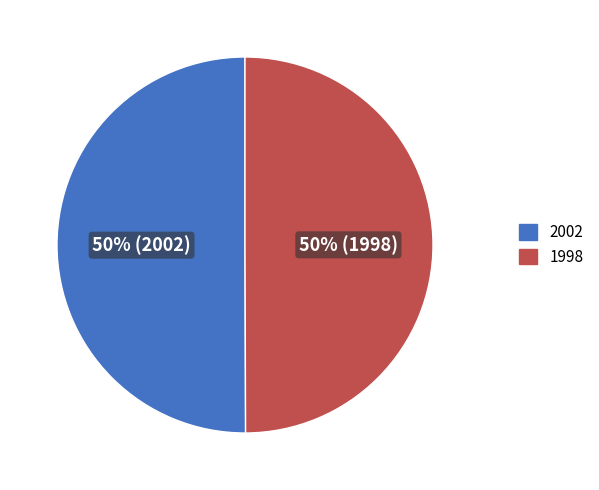

Approximately how many times larger is the value at 1998 compared to 2002?

1.0